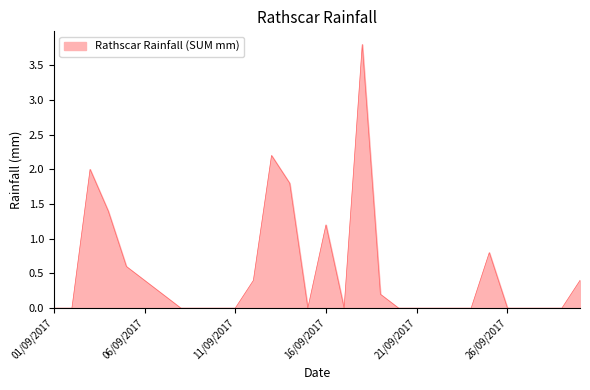

What is the greatest value displayed?

3.8